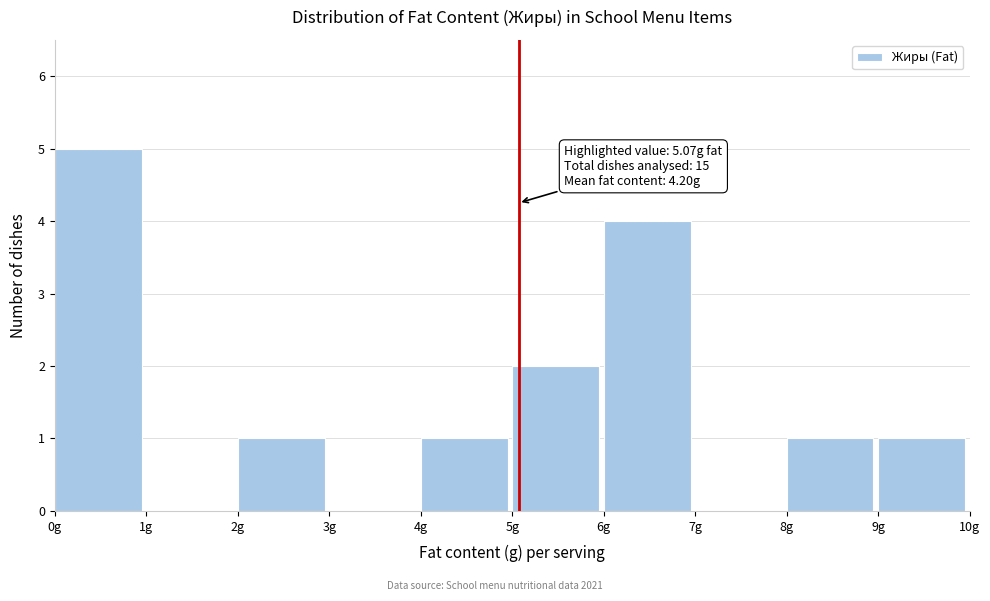

Over which range of the x-axis is the bar tallest?

0 to 1